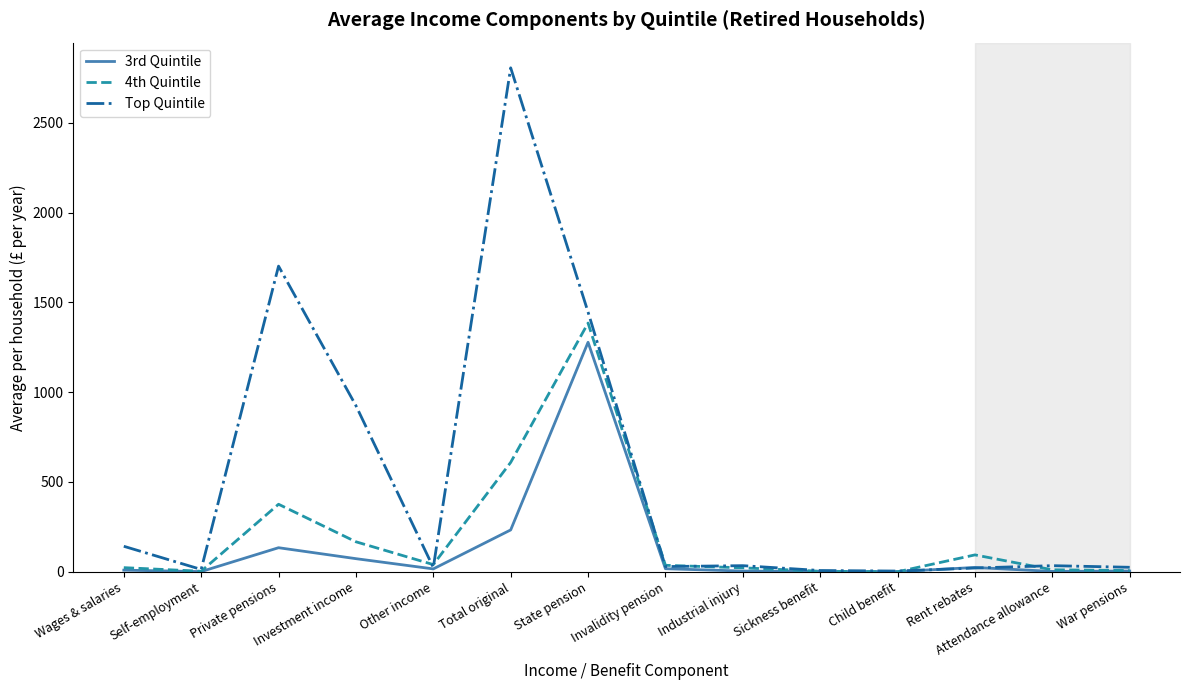

The value of 4th Quintile at Child benefit is 0. True or false?

True